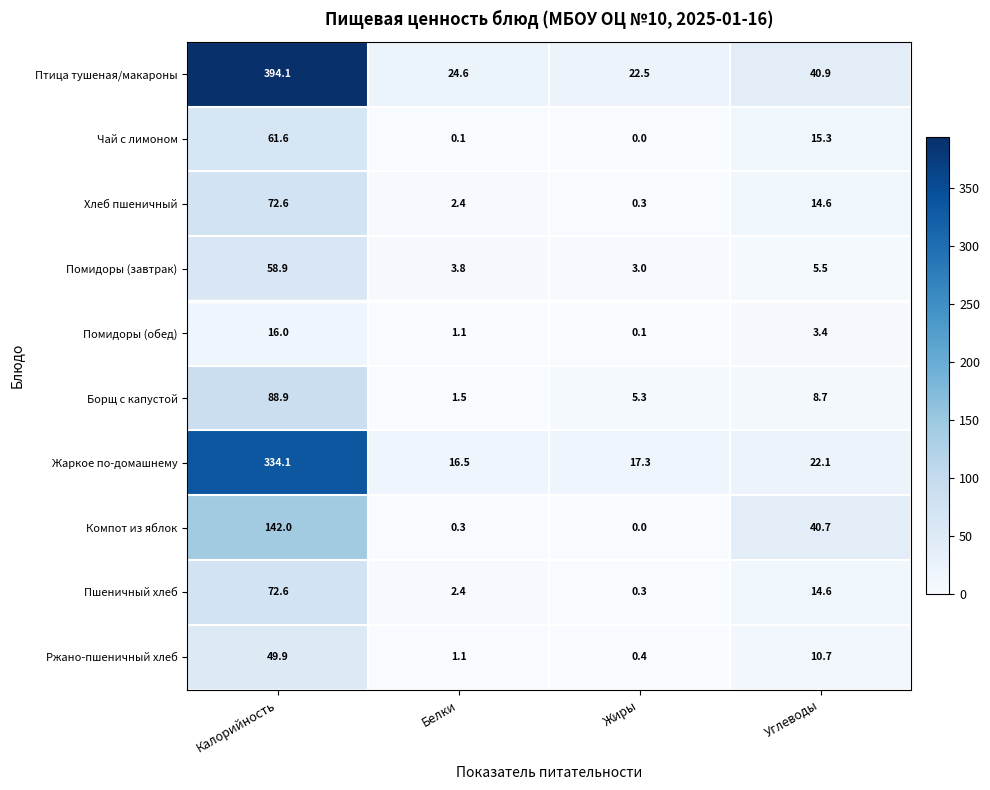

At how many categories does at least one series exceed 154?

1